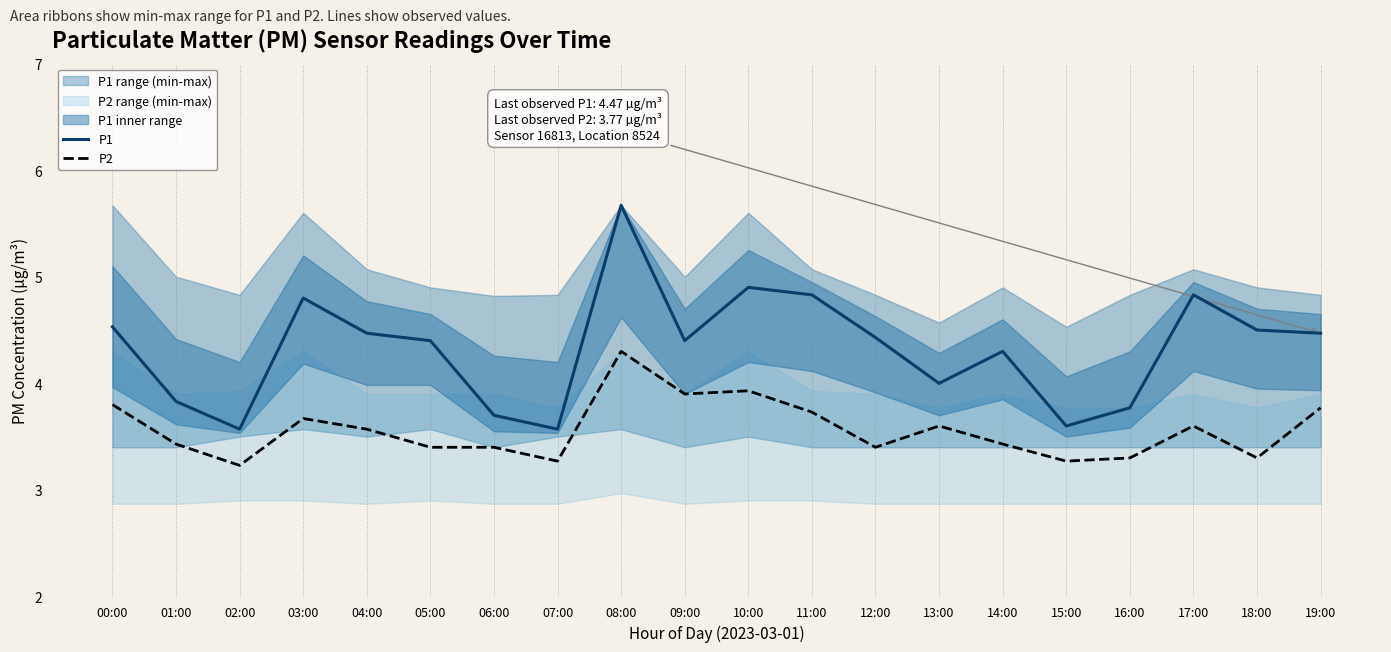

What is the difference between the maximum and minimum values in the P1 series?

2.1